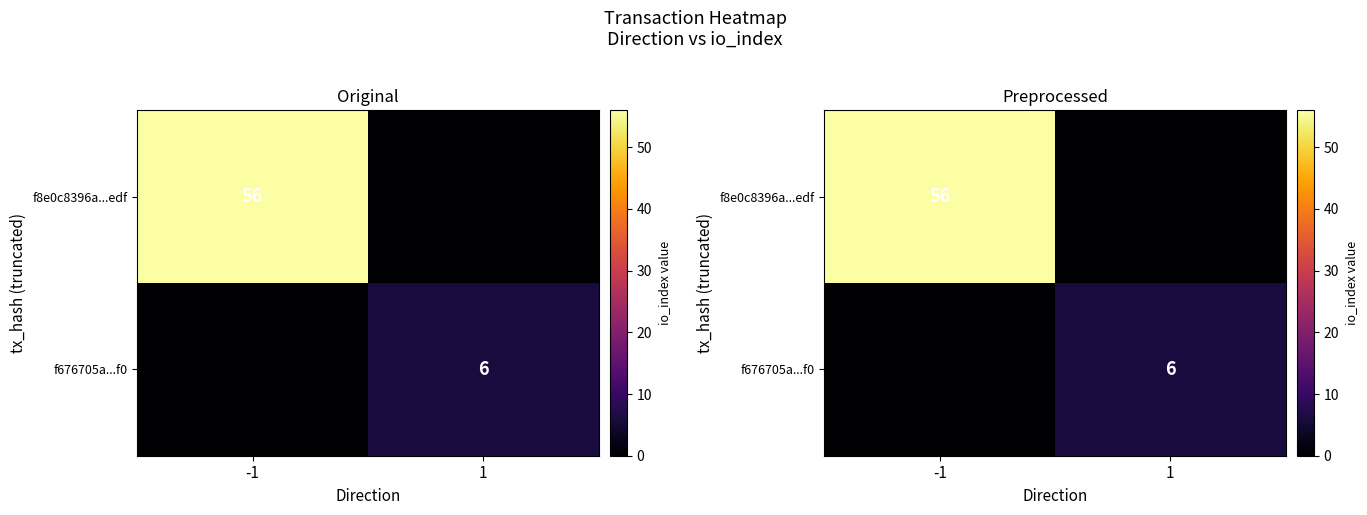

At 1, list the series in order from smallest to largest.

f8e0c8396a...edf, f676705a...f0